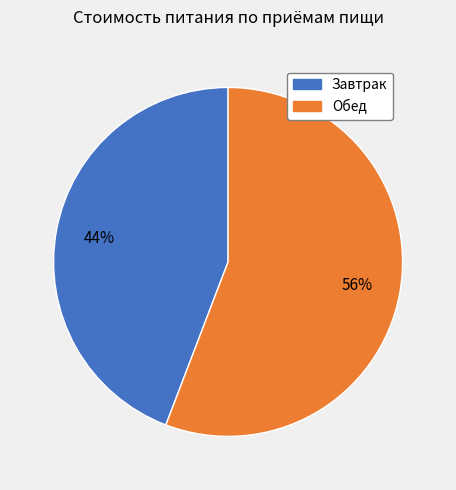

How many slices are in this pie chart?

2